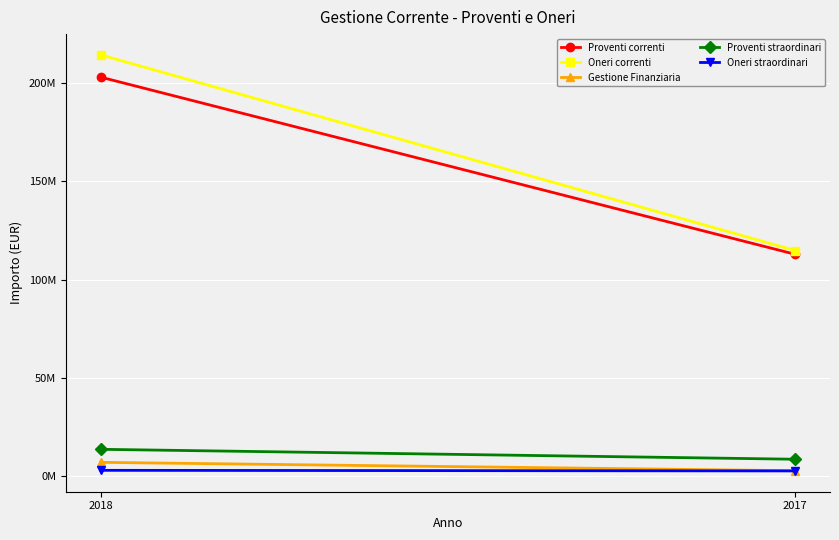

Rank the series by their maximum value, from highest to lowest.

Oneri correnti, Proventi correnti, Proventi straordinari, Gestione Finanziaria, Oneri straordinari